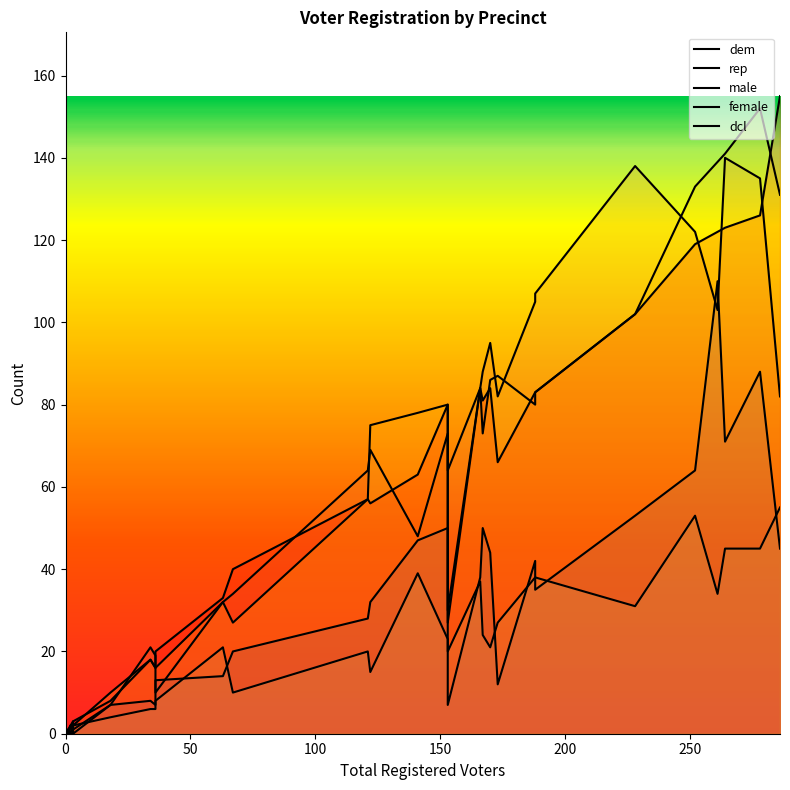

Reading right to left, what are all the values shown in this chart?

dem: 45	88	71	110	64	53	35	42	12	44	50	38	7	50	47	32	28	20	14	13	8	7	8	7	0	3	0	0	0	0
rep: 82	135	140	103	122	138	107	105	82	95	88	84	64	73	48	69	64	34	32	10	19	19	21	7	1	0	0	1	0	0
male: 55	45	45	34	53	31	38	38	27	21	24	37	20	23	39	15	20	10	21	8	6	6	6	4	2	0	2	0	0	0
female: 155	126	123	122	119	102	83	83	66	84	81	84	27	80	63	56	57	40	33	20	20	16	18	8	3	3	2	1	0	0
dcl: 131	152	141	139	133	102	83	80	87	86	73	84	30	80	78	75	57	27	32	16	16	16	18	10	2	0	2	0	0	0